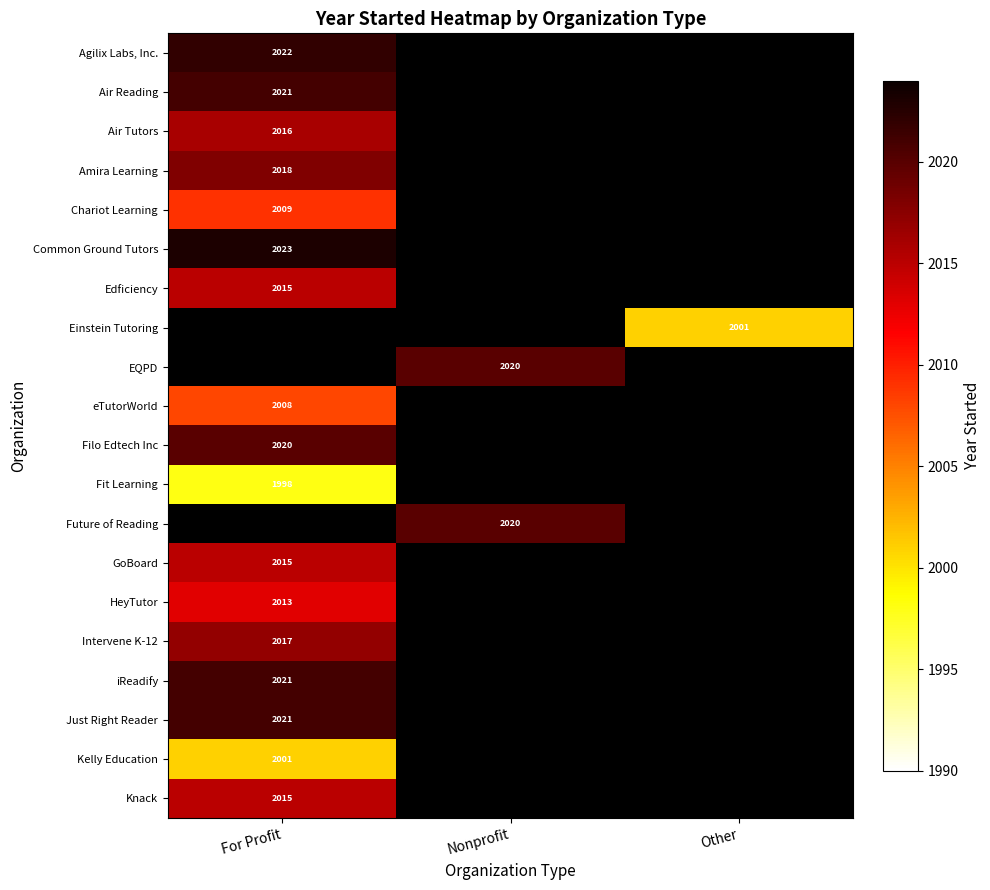

True or false: Amira Learning has a value of 2018 at For Profit.

True